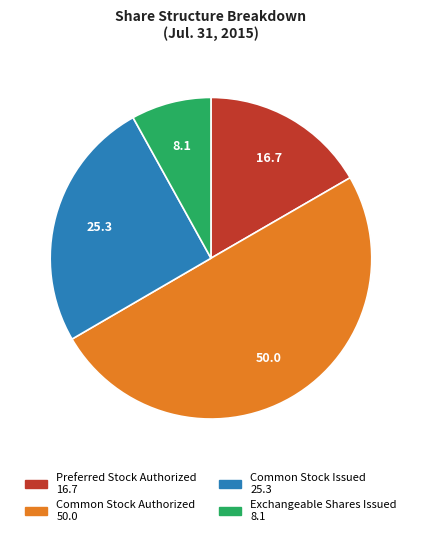

True or false: Common Stock Authorized accounts for 50% of the total.

True